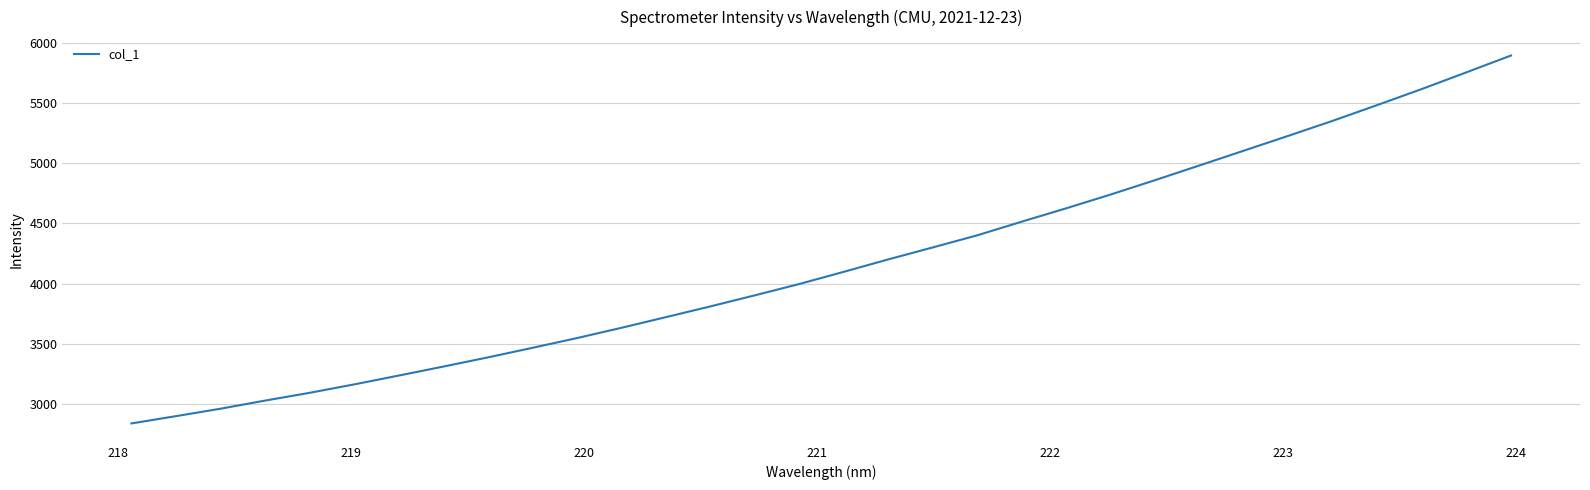

What is the minimum value shown in the chart?

2839.0